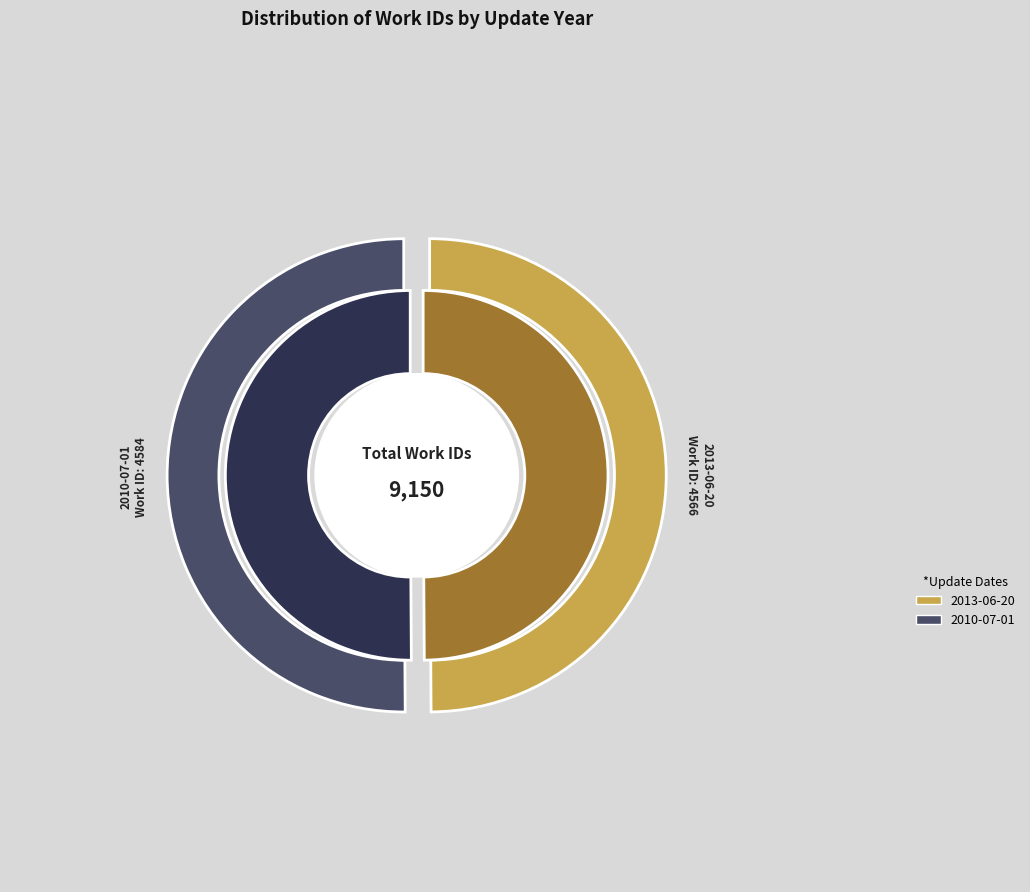

True or false: 2010-07-01 accounts for 41% of the total.

False